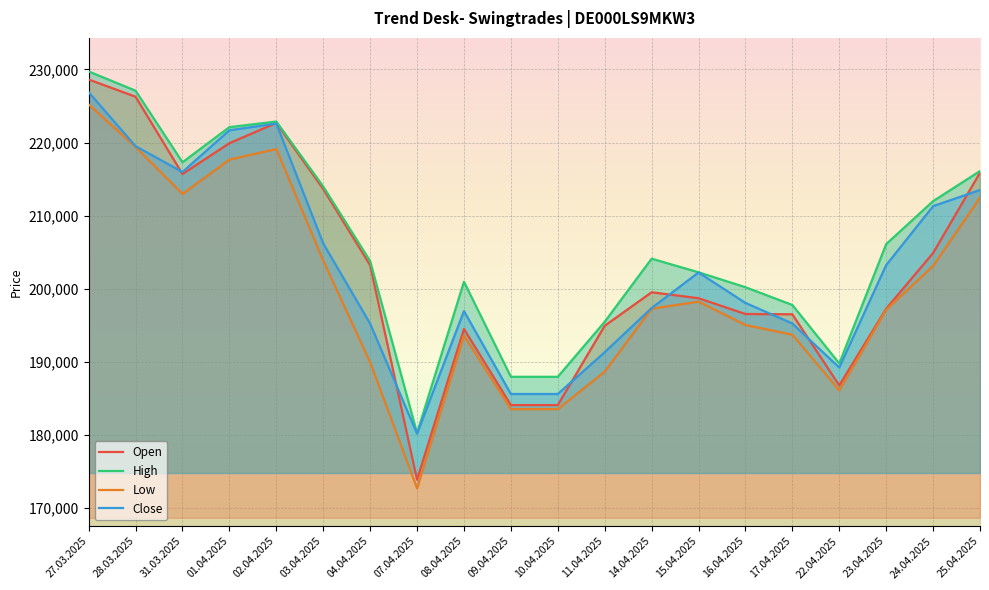

How many categories are shown in the chart?

20